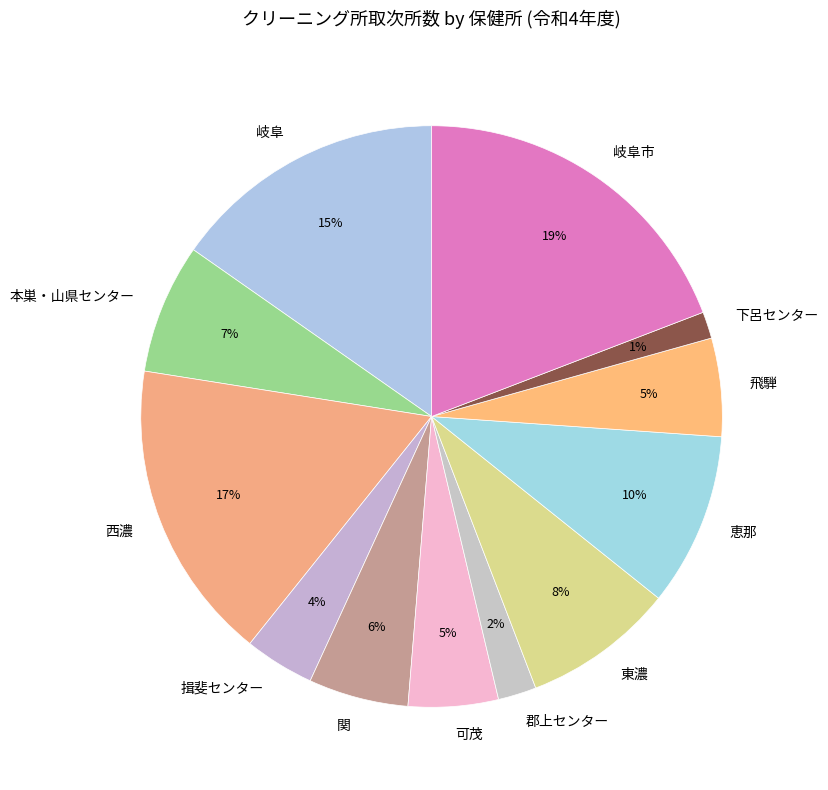

Combined, do 本巣・山県センター and 可茂 account for over 50%?

No